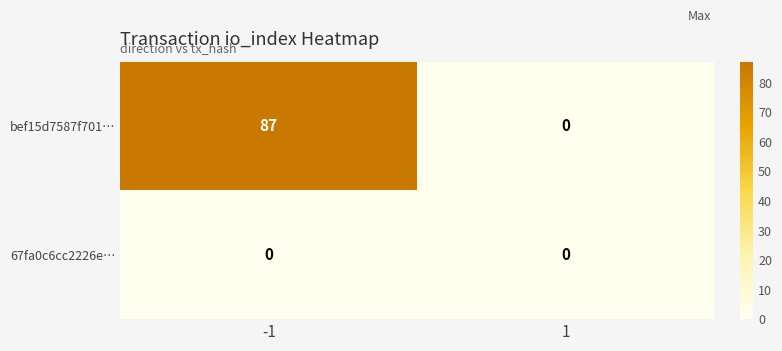

What is the highest value of the bef15d7587f701… series?

87